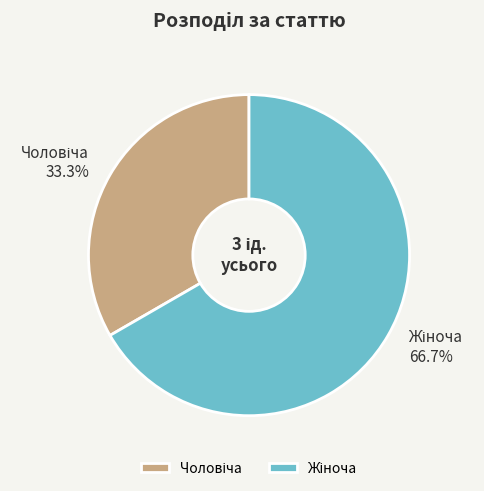

Is there any slice that represents more than half of the pie?

Yes